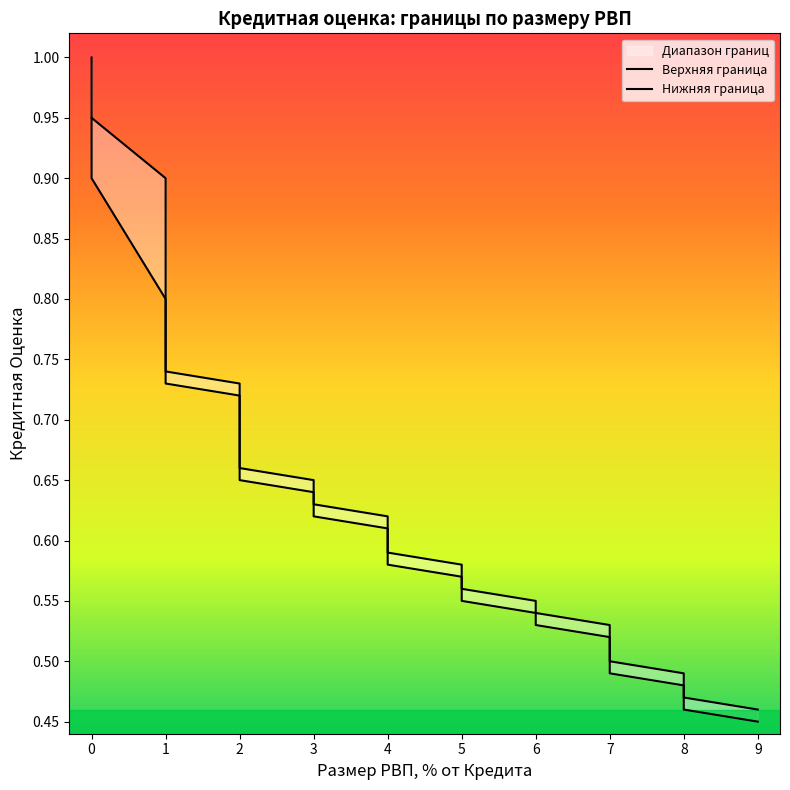

List the series in order of their overall mean, lowest first.

Нижняя граница, Верхняя граница